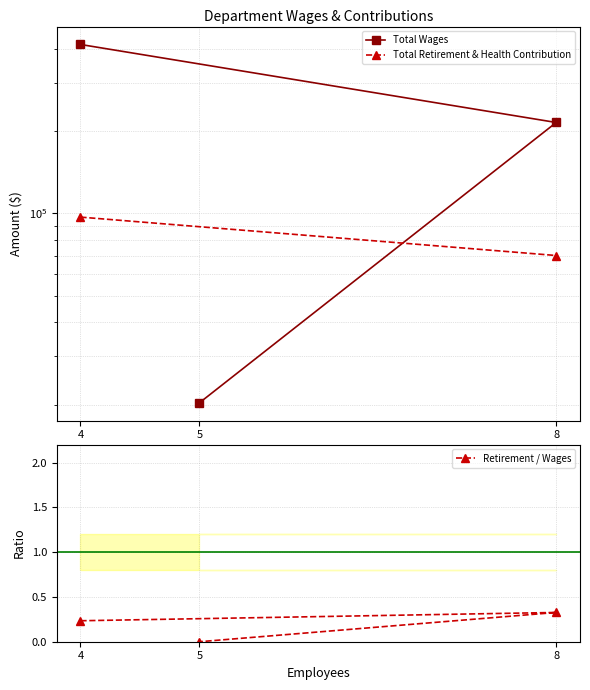

What is the value of the Total Retirement & Health Contribution point at the 1st from the left?

96891.0